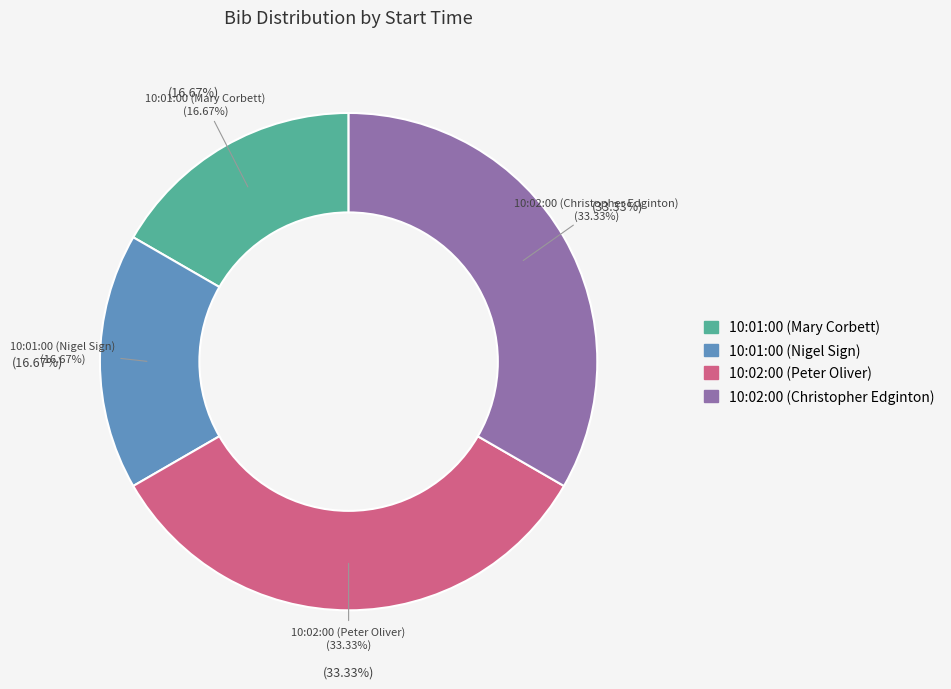

To the nearest percent, what is the combined percentage of 10:02:00 (Peter Oliver) and 10:01:00 (Mary Corbett)?

50%